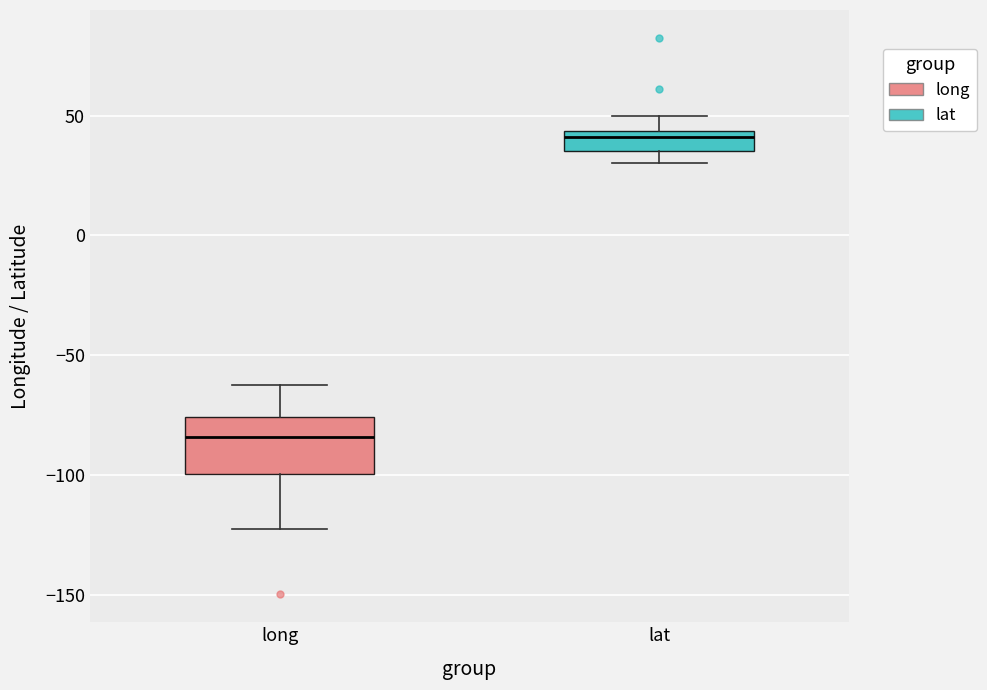

Comparing the boxes themselves (not the whiskers), which one is the tallest?

long